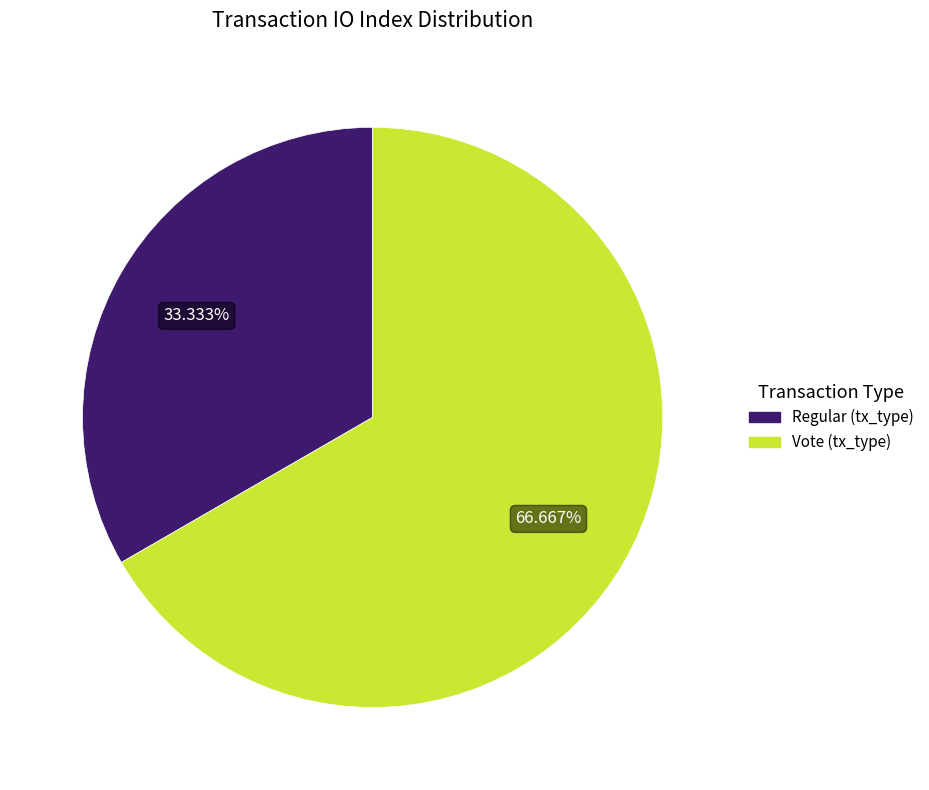

Between Vote (tx_type) and Regular (tx_type), which is larger?

Vote (tx_type)